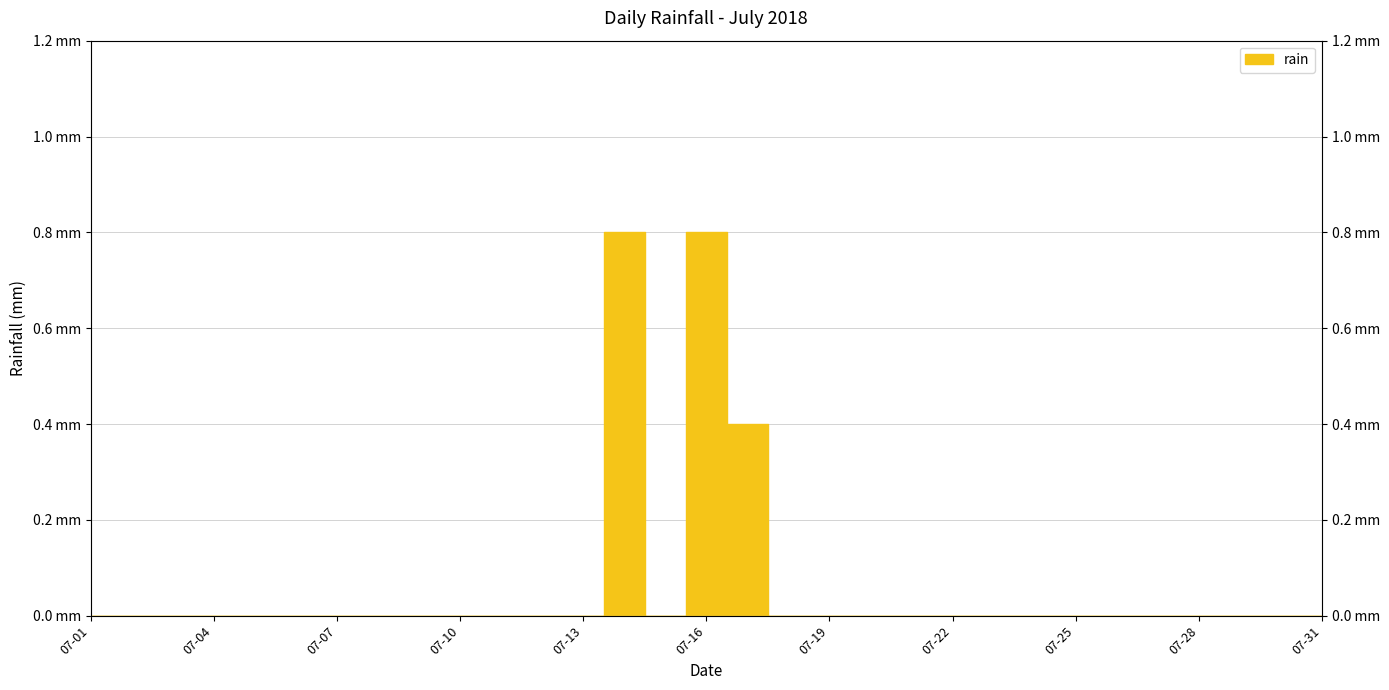

What is the sum of all values?

2.0